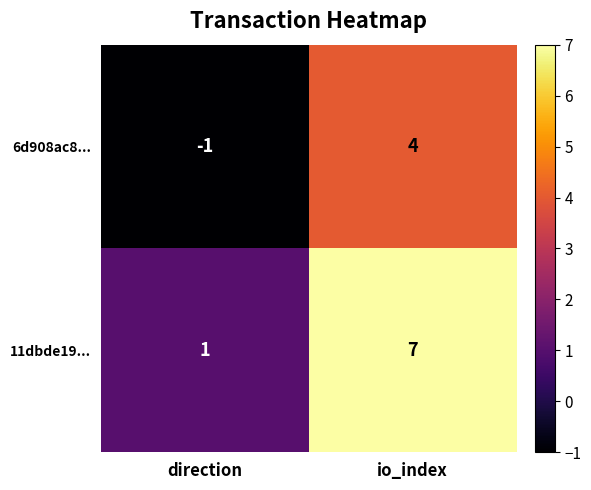

Reading left to right, extract all data points from this chart.

6d908ac8...: -1	4
11dbde19...: 1	7